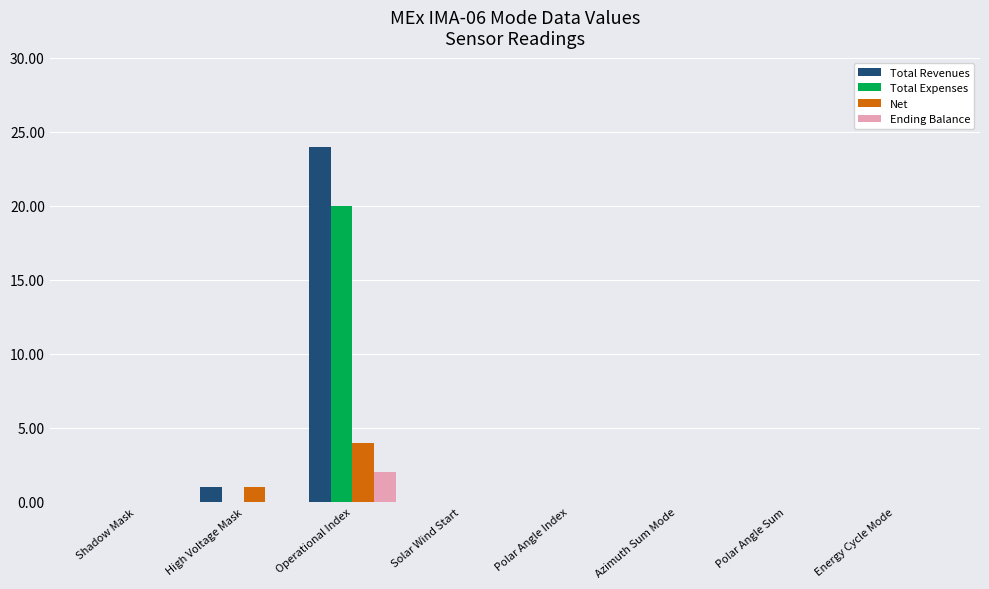

Which series has the largest range (max minus min)?

Total Revenues